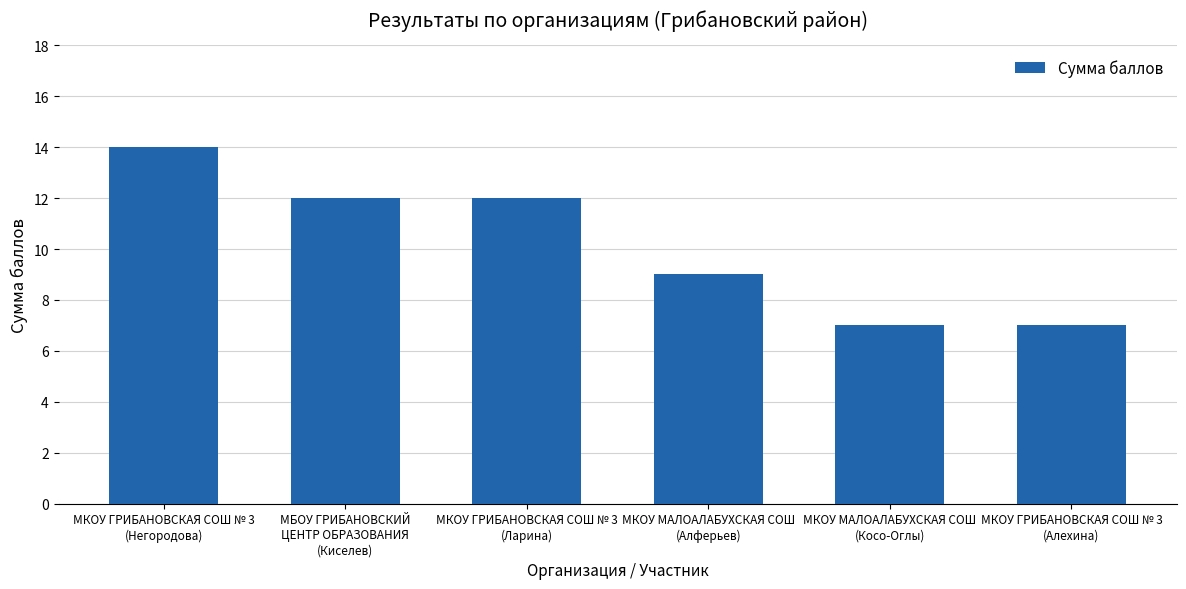

How many bars are there in total?

6